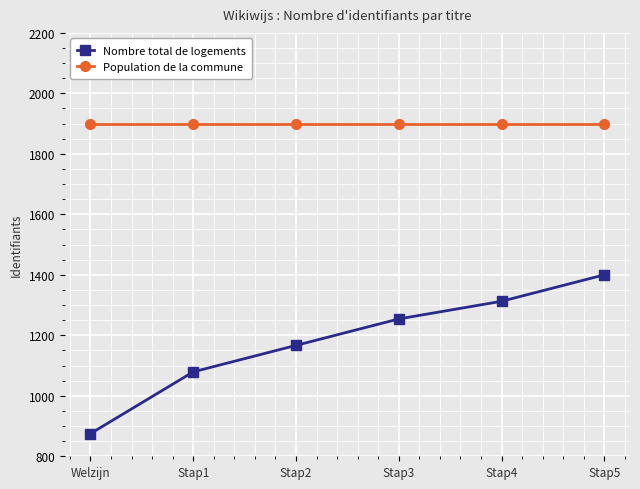

Which series changed the most between Welzijn and Stap1?

Nombre total de logements